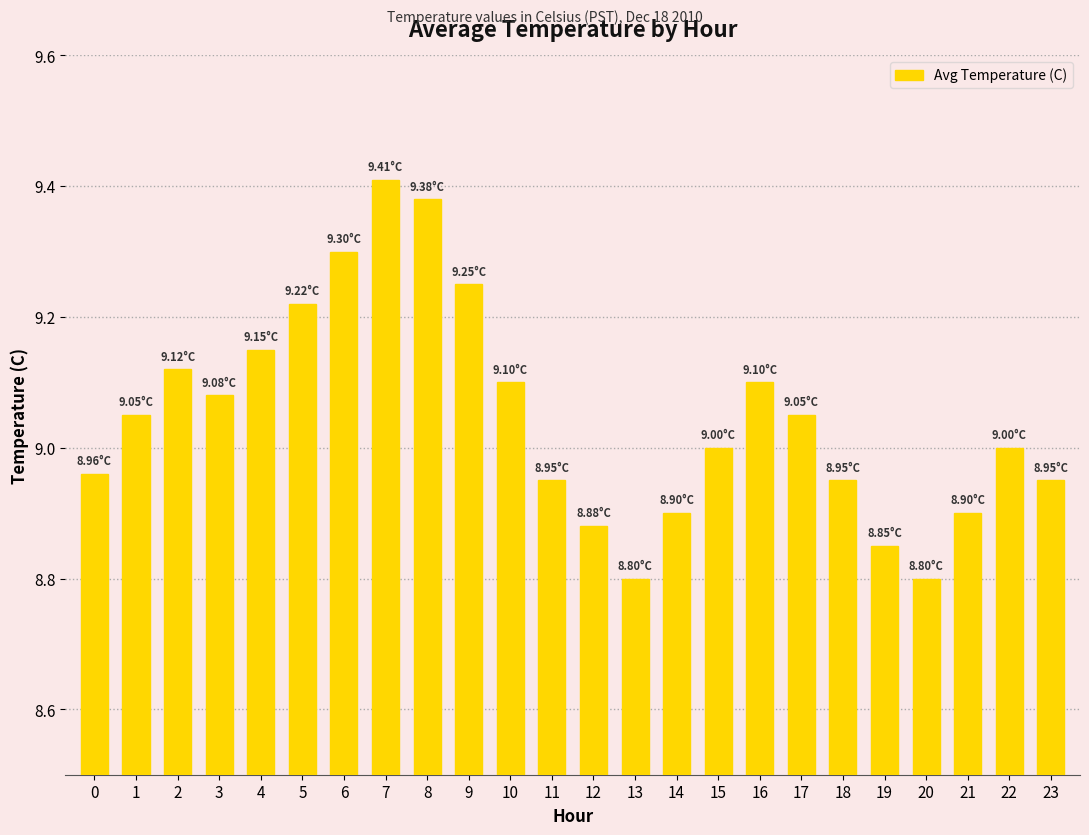

Which has a higher value, 8 or 3?

8